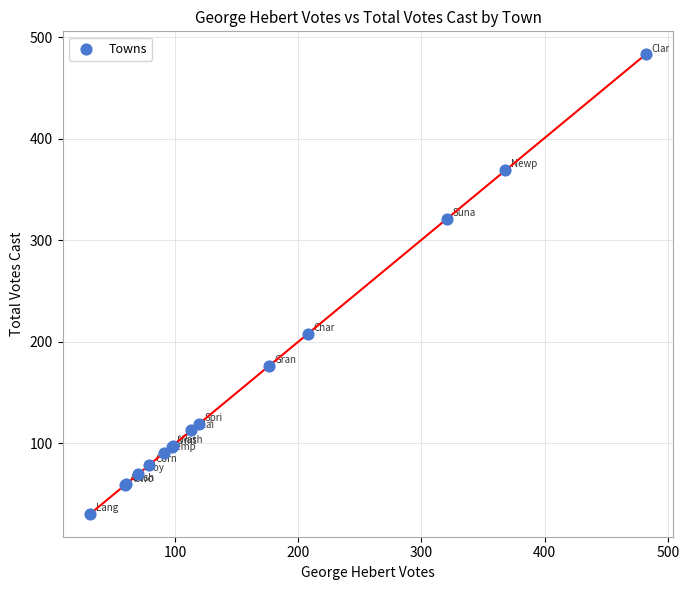

What Y value in the scatter plot is closest to 257?

208